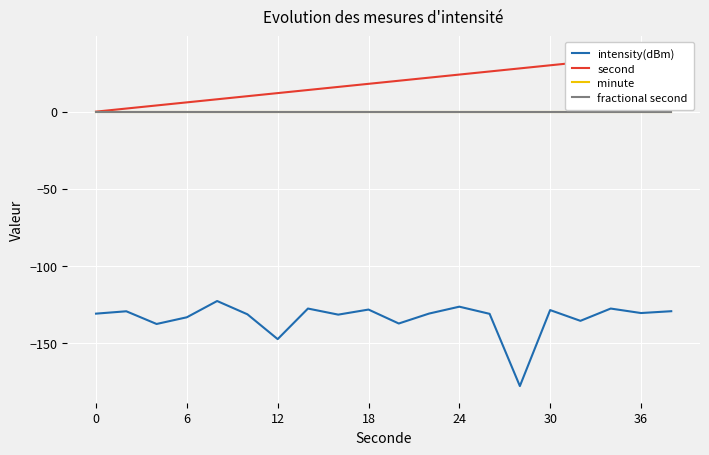

How many data points in second are less than 20?

10